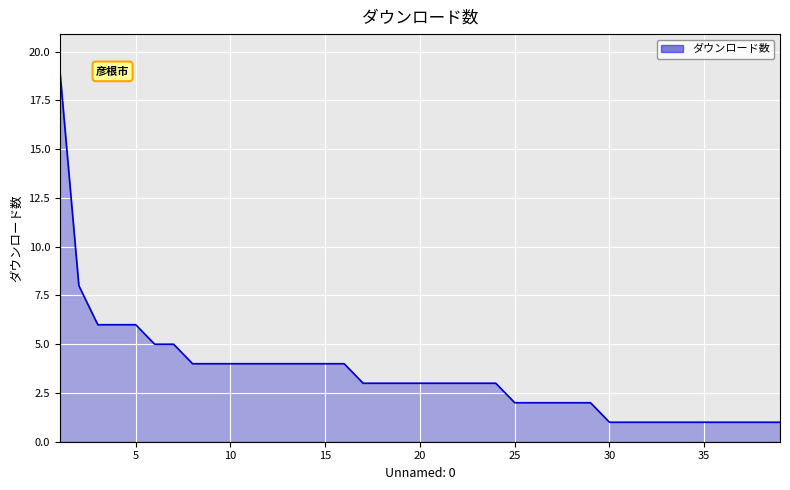

What is the sum of all values?

135